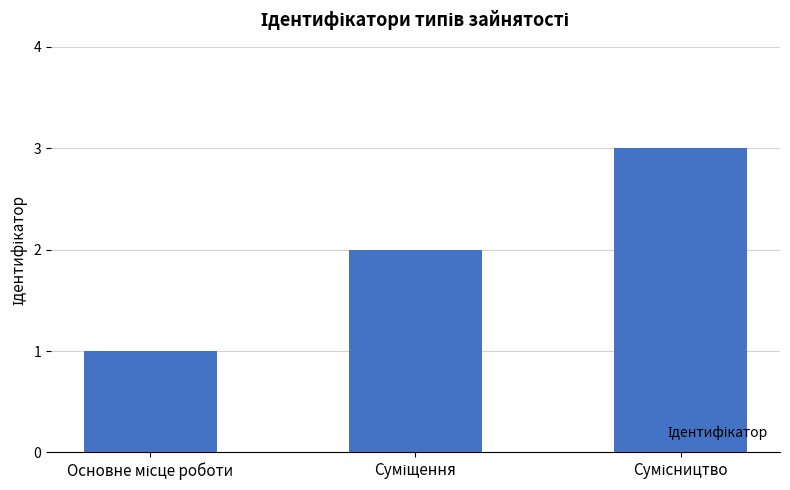

What is the maximum value shown in the chart?

3